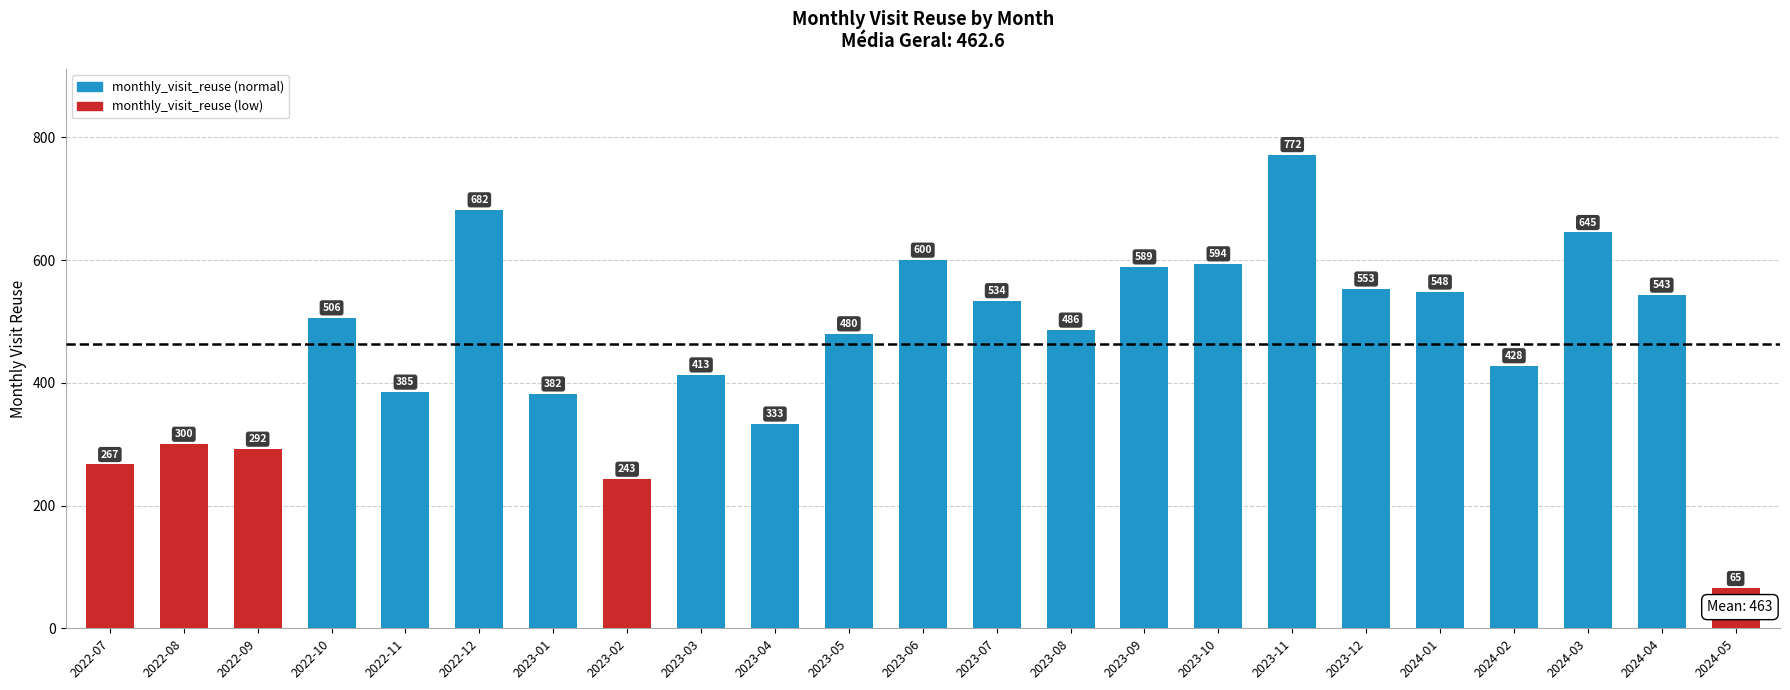

What position from the right is 2022-09?

21